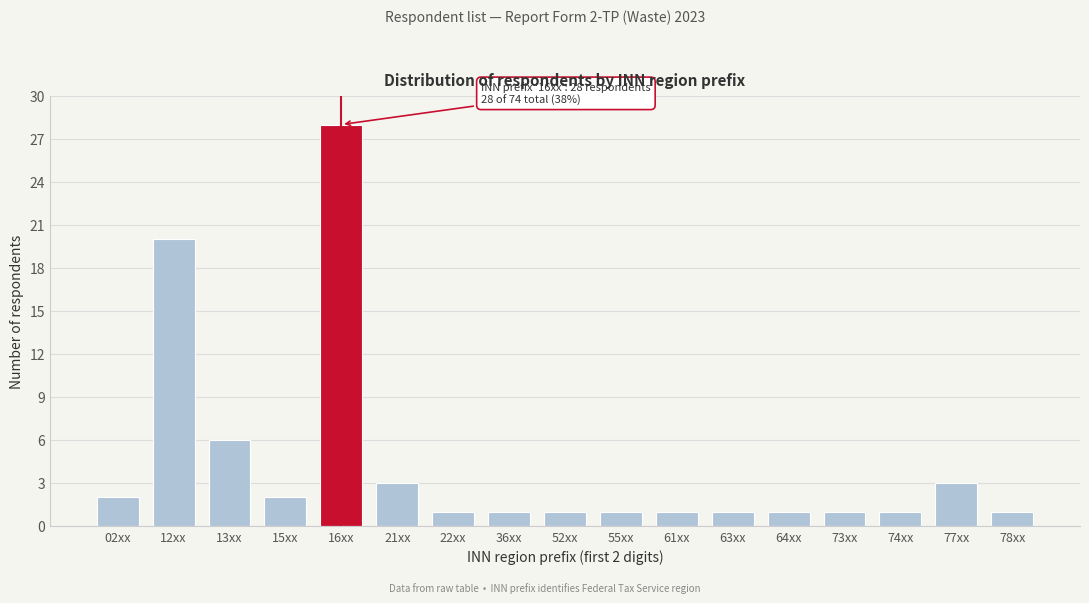

Reading left to right, extract all data points from this chart.

2	20	6	2	28	3	1	1	1	1	1	1	1	1	1	3	1